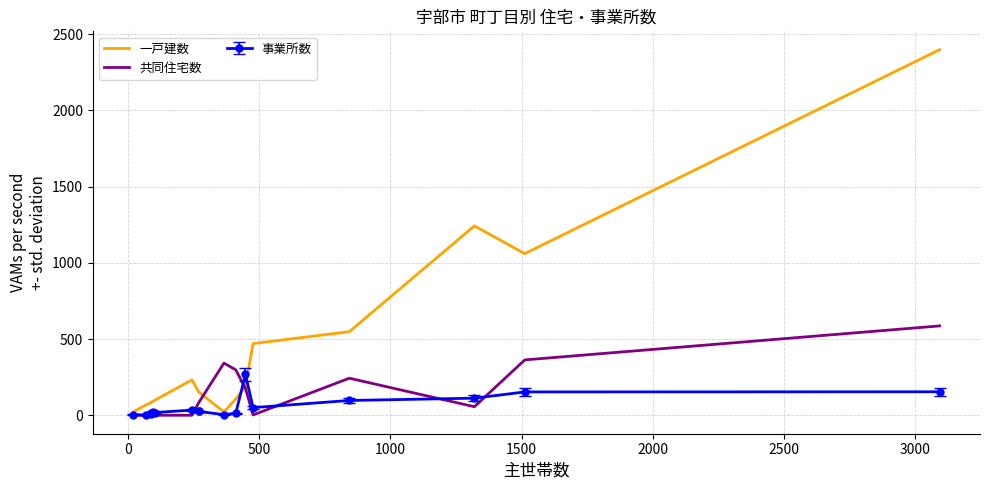

How many values in the 共同住宅数 series are below 56?

8